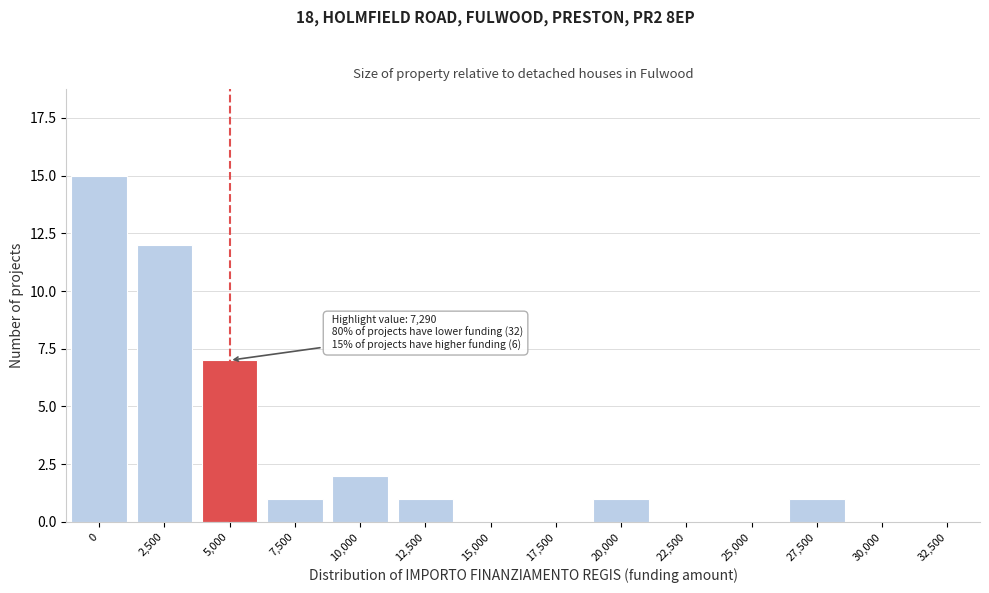

Reading left to right, extract all data points from this chart.

0=15	2,500=12	5,000=7	7,500=1	10,000=2	12,500=1	15,000=0	17,500=0	20,000=1	22,500=0	25,000=0	27,500=1	30,000=0	32,500=0